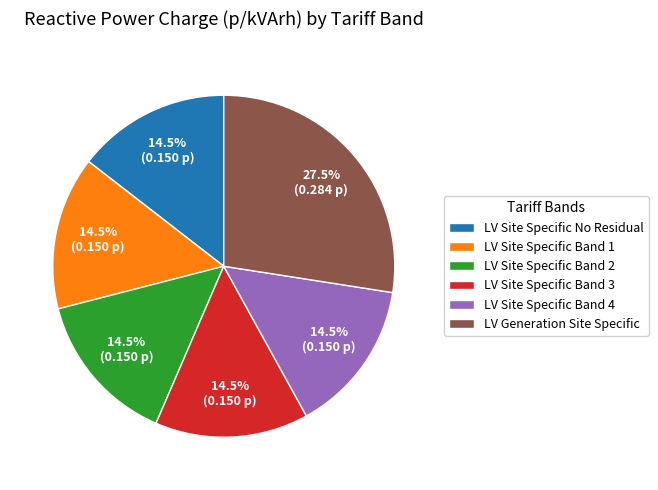

Which slice is the largest?

LV Generation Site Specific